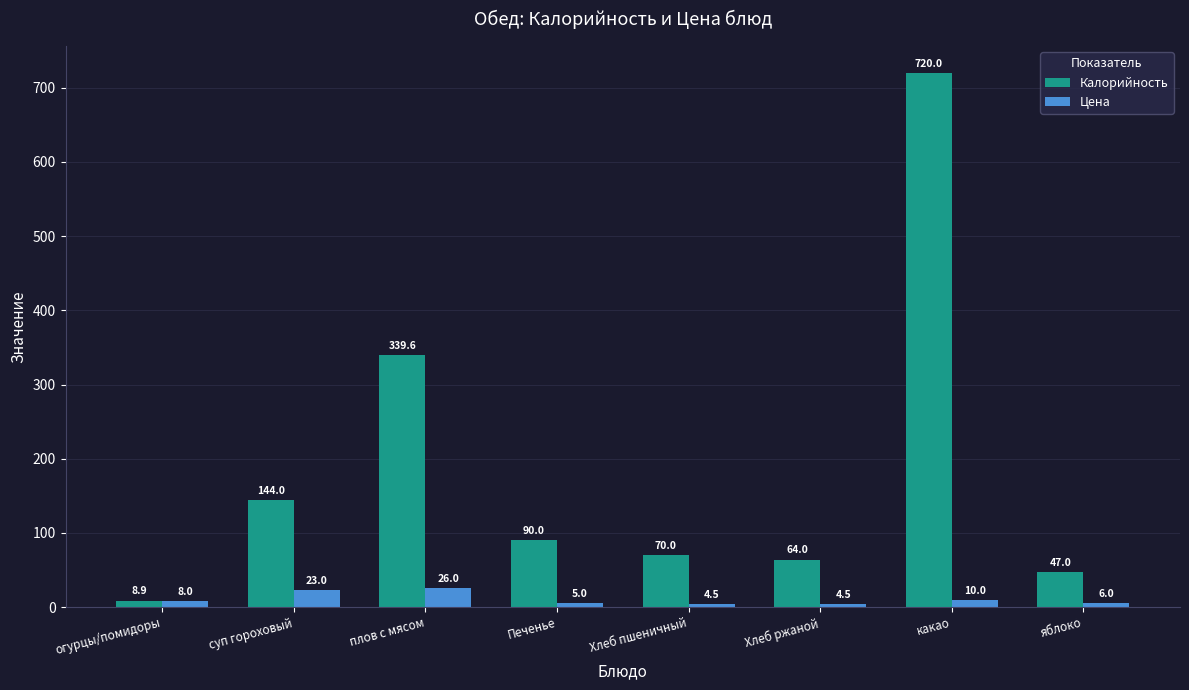

Is the value of Калорийность at суп гороховый greater than the value of Цена at огурцы/помидоры?

Yes